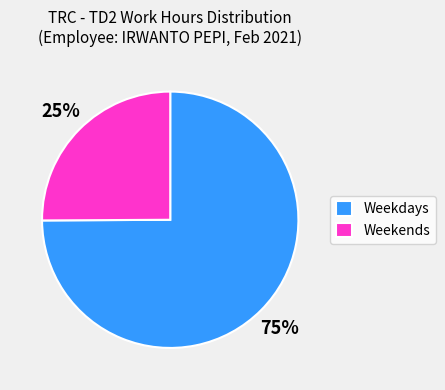

Does Weekends account for over 50% of the chart?

No